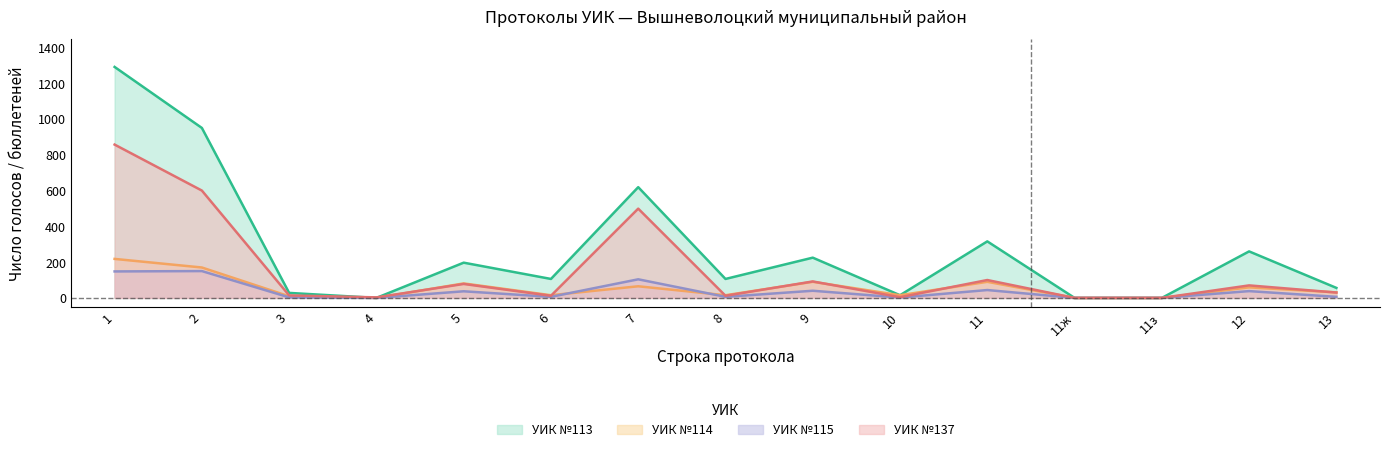

Reading left to right, what are all the values shown in this chart?

УИК №113: 1291	950	28	0	197	106	619	106	225	15	316	0	0	260	56
УИК №114: 218	170	9	0	81	15	65	15	90	15	90	0	0	59	31
УИК №115: 148	150	3	0	37	6	104	6	40	2	44	0	0	38	6
УИК №137: 857	600	14	3	78	12	499	12	92	4	100	0	0	70	30